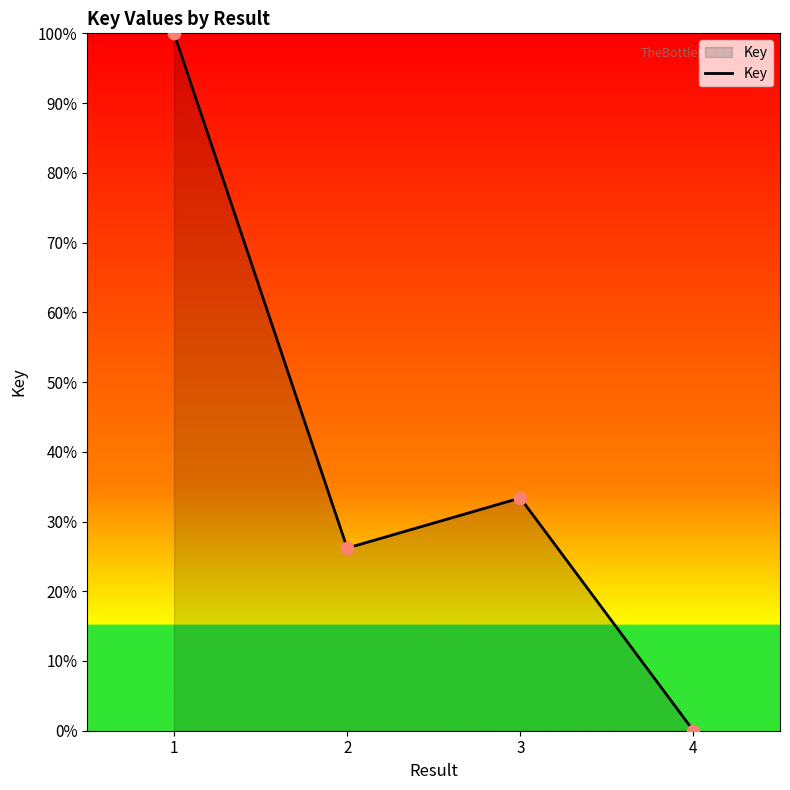

What is the change in value from 2 to 4?

-26.2